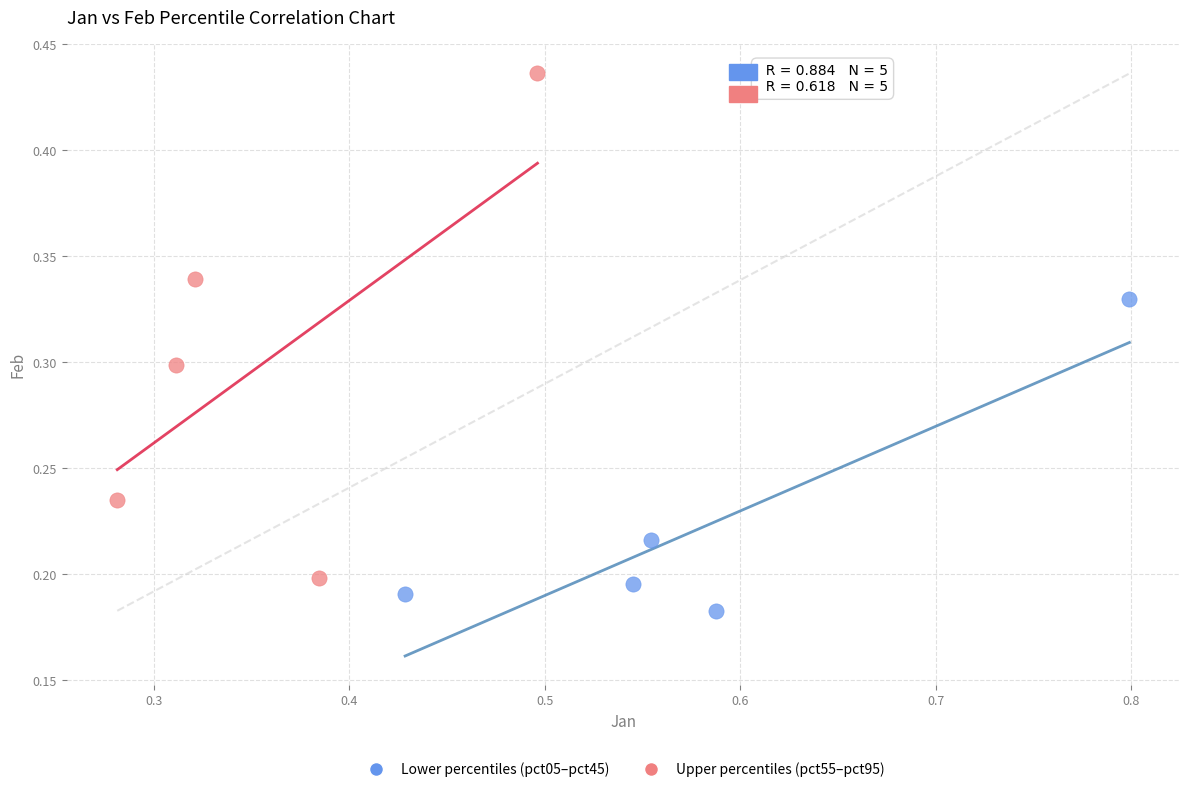

Which series contains the lowest Y value?

Lower percentiles (pct05–pct45)